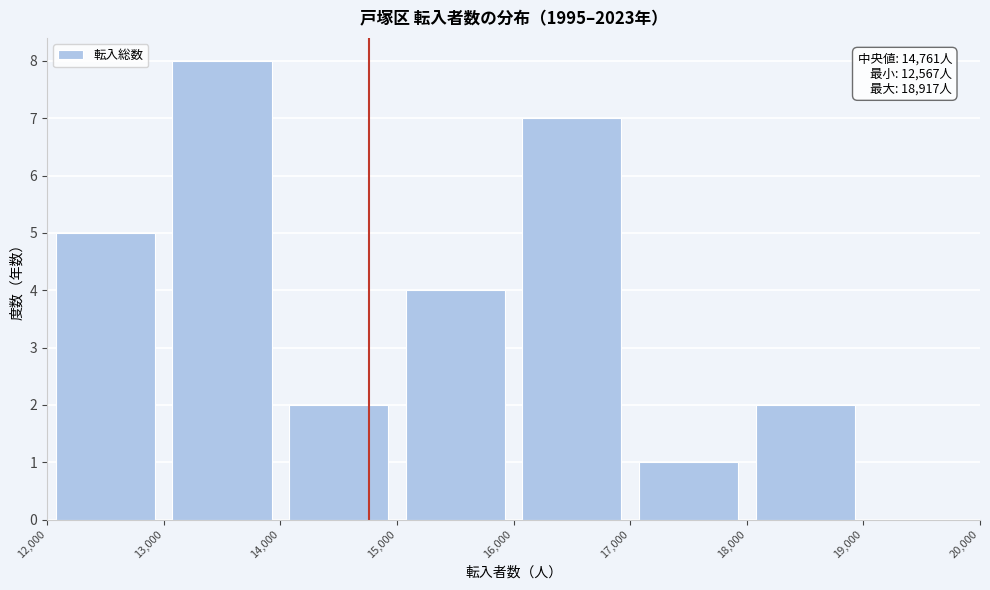

Which range on the x-axis has the tallest bar?

13,000 to 14,000